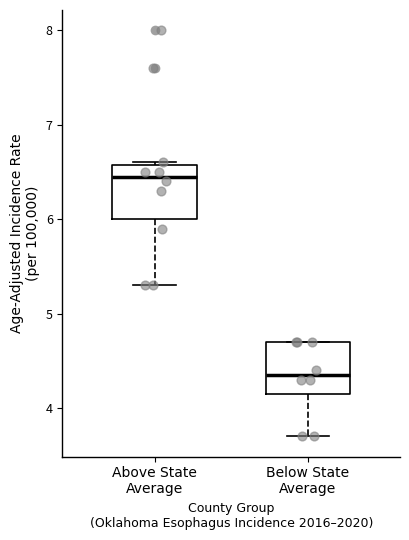

Which box's median line is the highest?

Above State Average